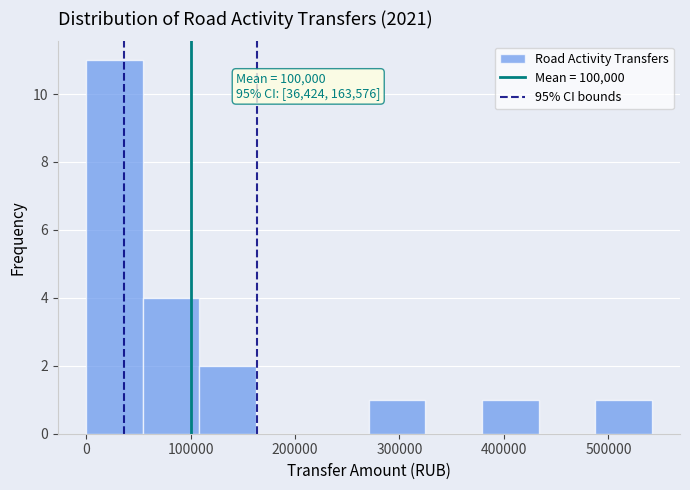

Over which range of the x-axis is the bar tallest?

0 to 50000